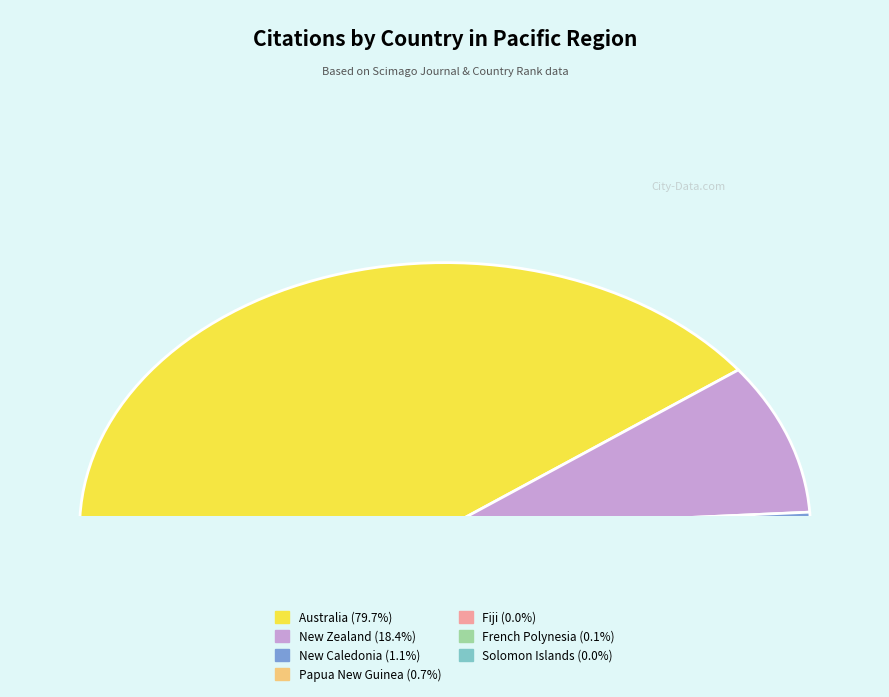

How many segments does this pie chart have?

7